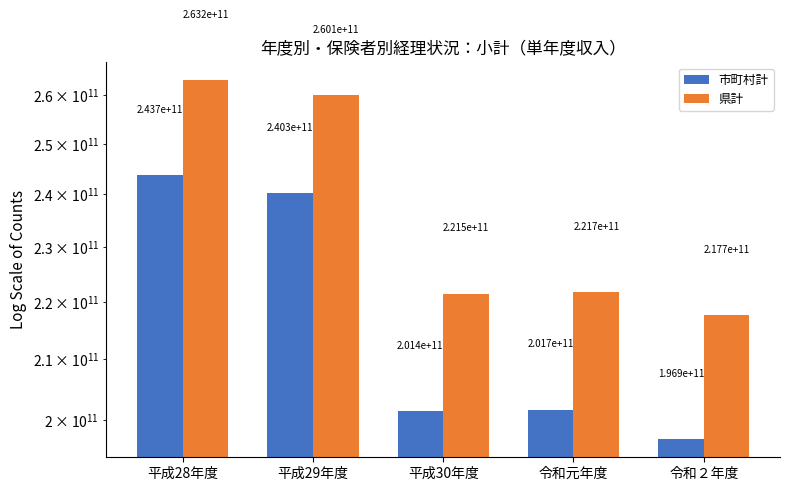

At 平成28年度, list the series in order from smallest to largest.

市町村計, 県計